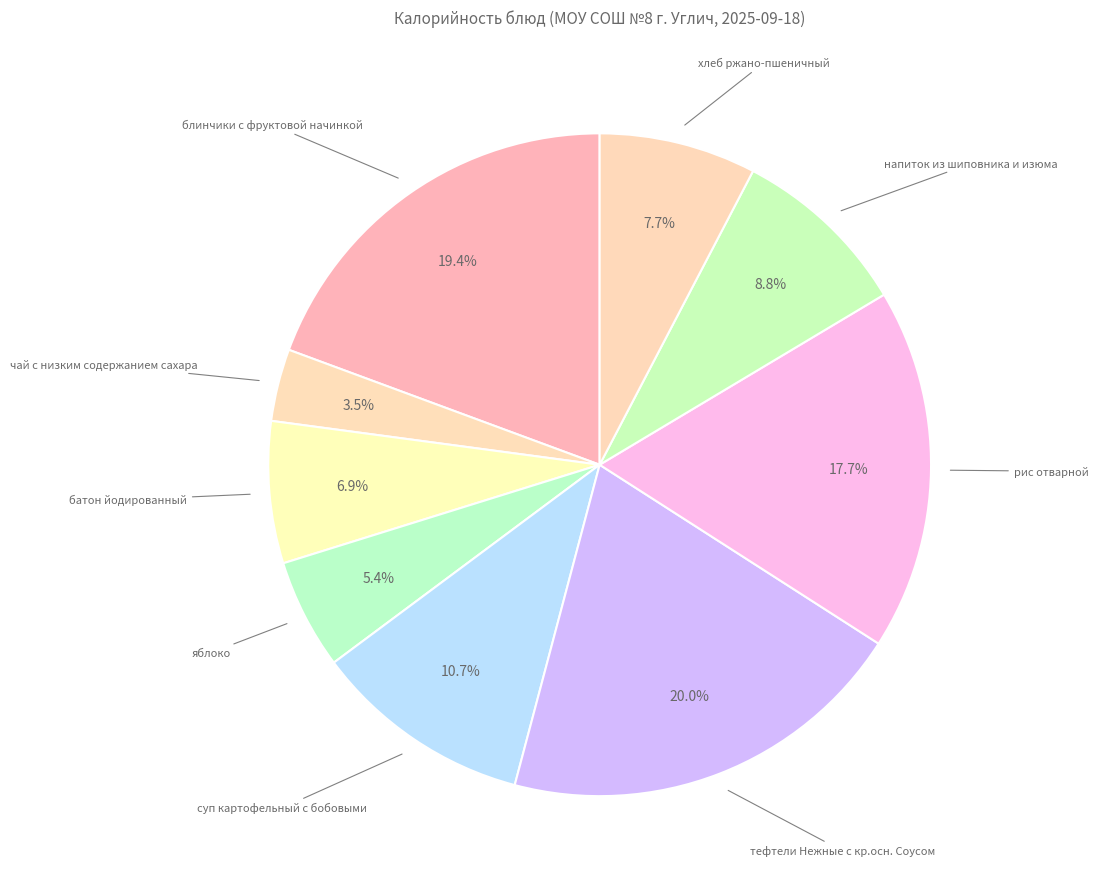

What is the smallest slice in the pie chart?

чай с низким содержанием сахара